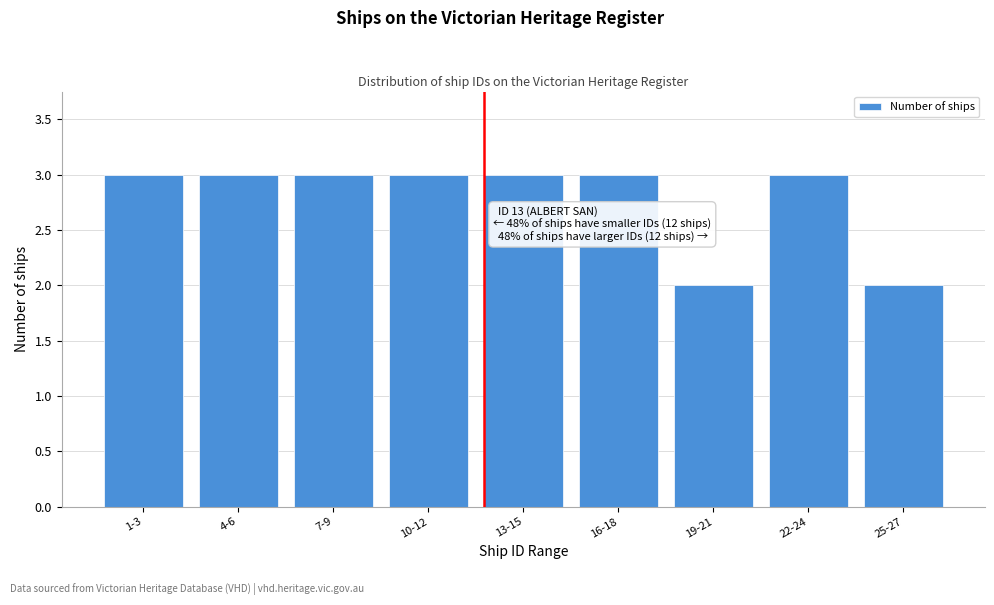

Reading right to left, what are all the values shown in this chart?

25-27=2	22-24=3	19-21=2	16-18=3	13-15=3	10-12=3	7-9=3	4-6=3	1-3=3